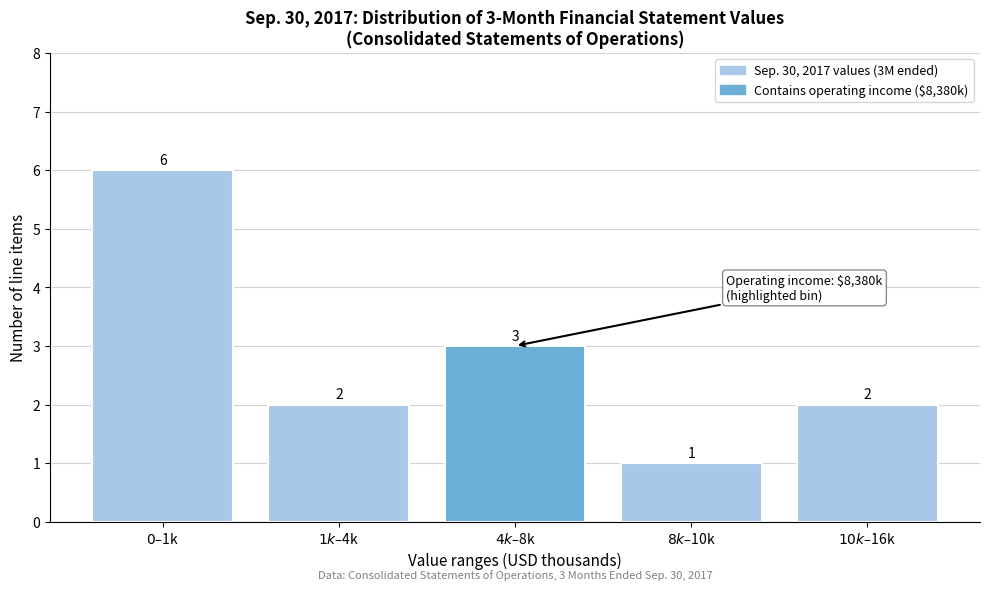

Reading left to right, what are all the values shown in this chart?

6	2	3	1	2